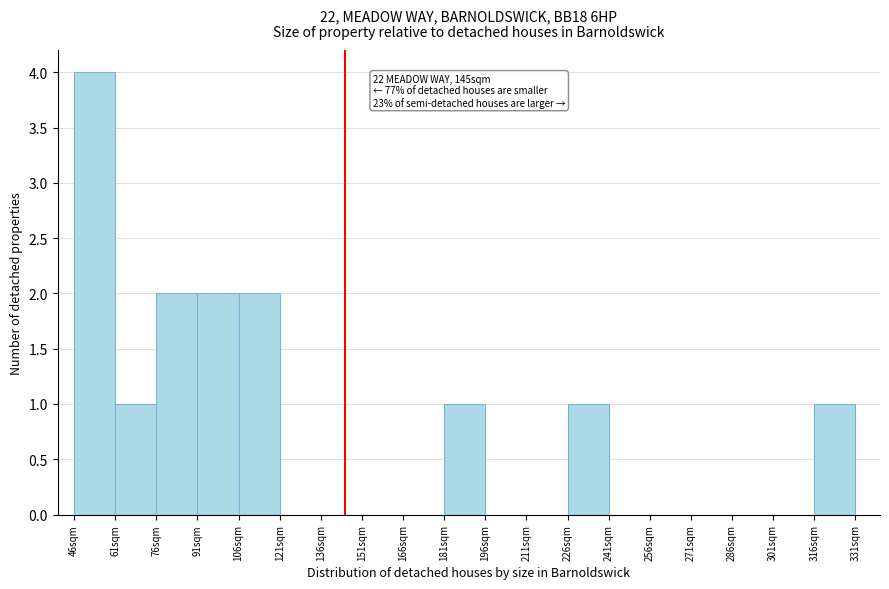

Which range on the x-axis has the tallest bar?

46 to 61